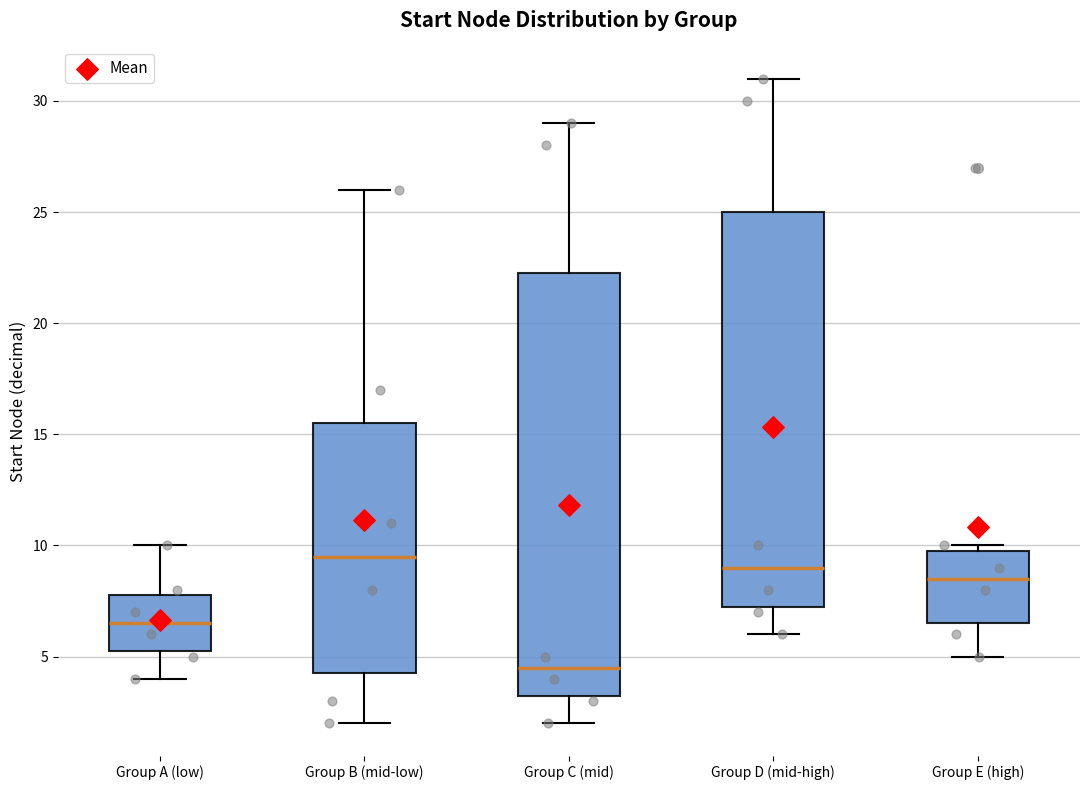

Where is the upper edge of the box for Group D (mid-high) on the y-axis? The values are not printed on the chart, so give them approximately, as read against the axis.

25.0